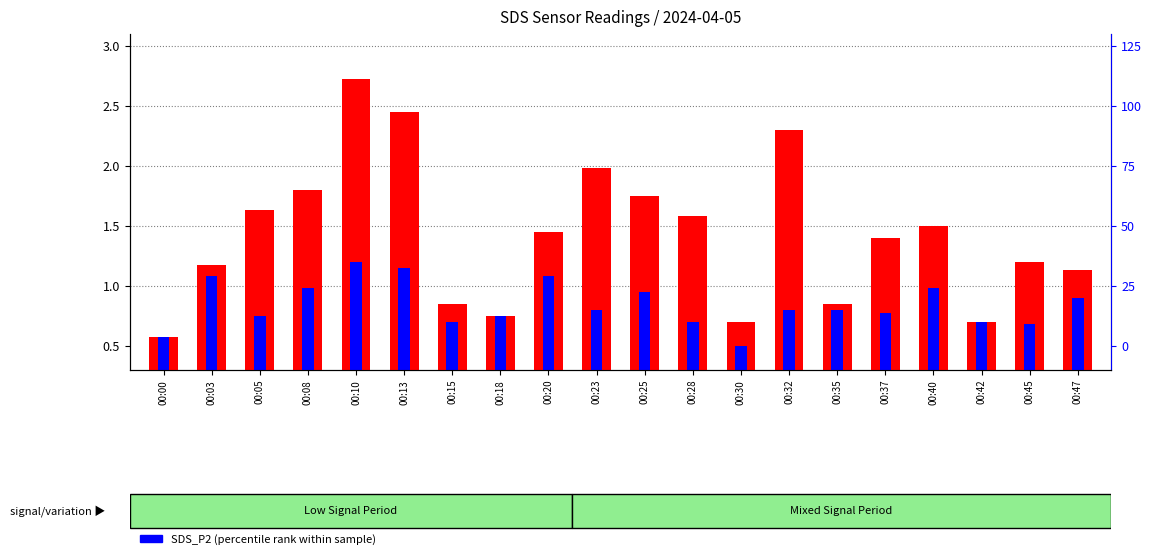

Does the chart contain any negative values?

No